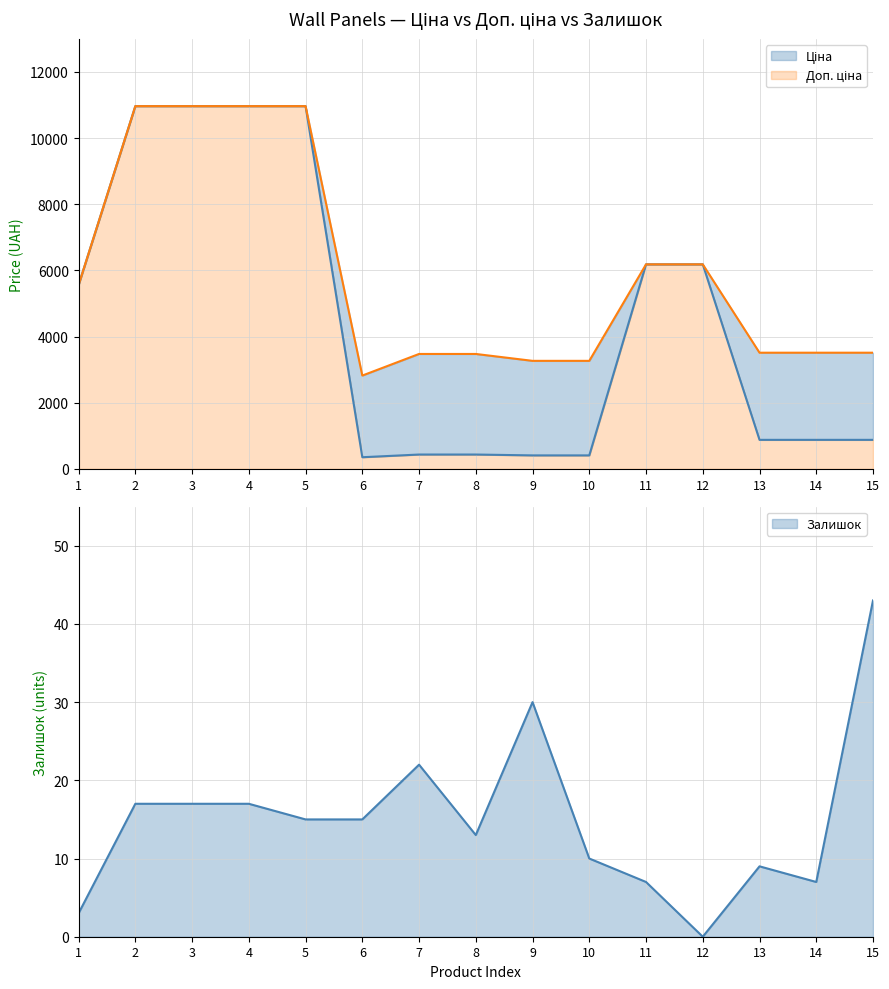

At which category does Доп. ціна reach its first local valley?

6